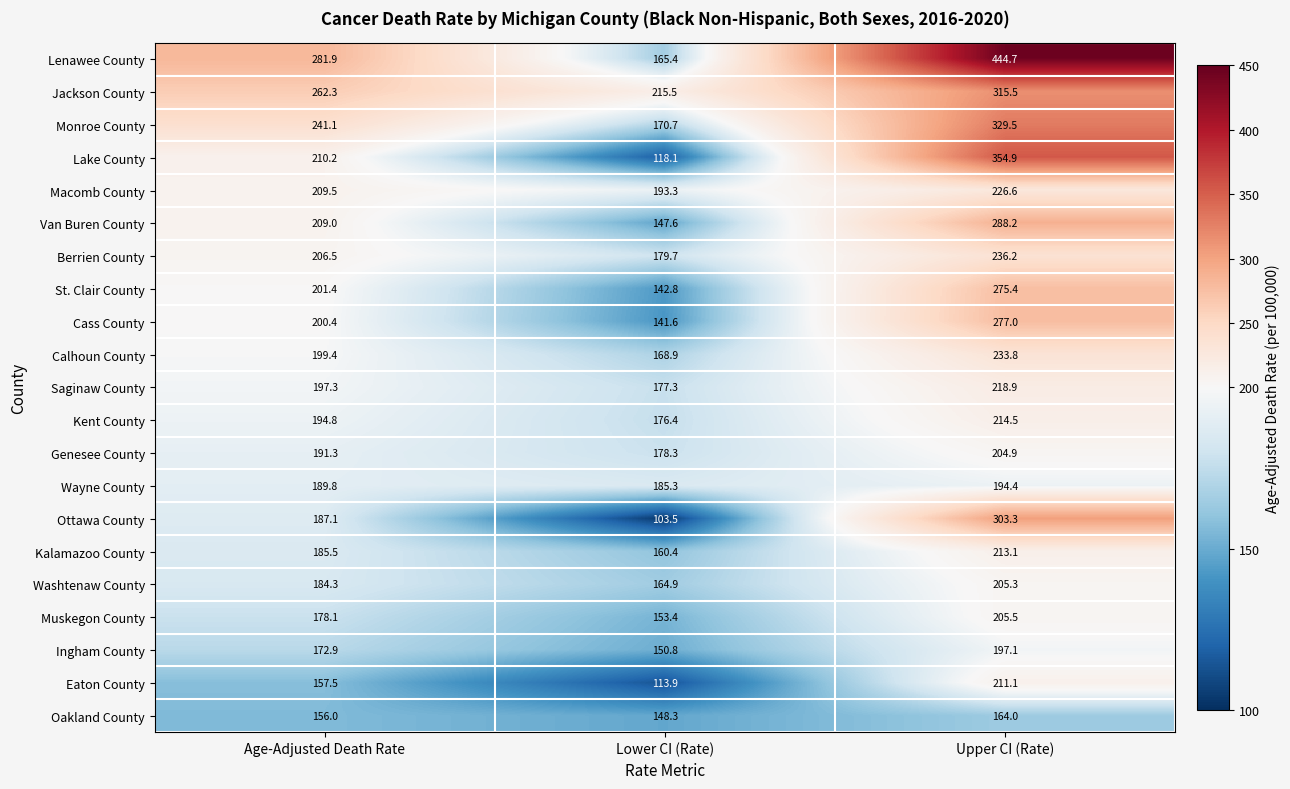

True or false: Cass County has a value of 277.0 at Upper CI (Rate).

True